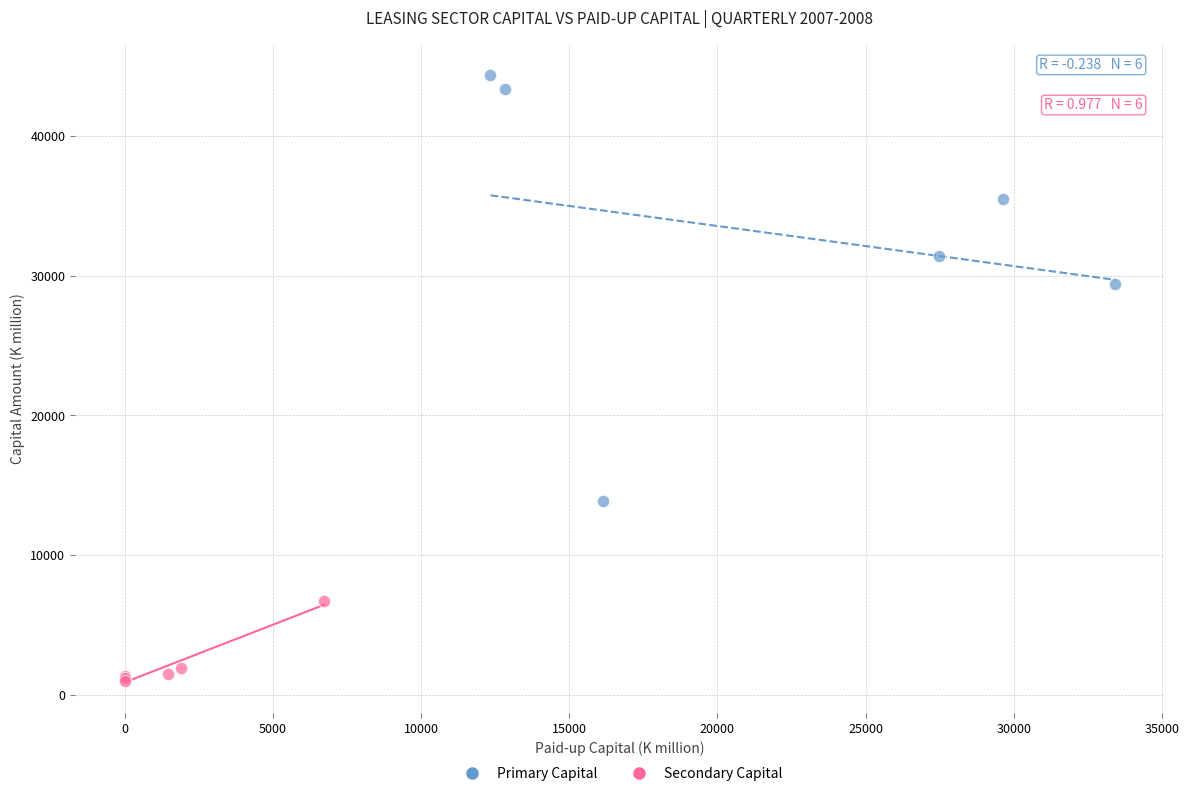

Which series reaches the minimum Y coordinate?

Secondary Capital